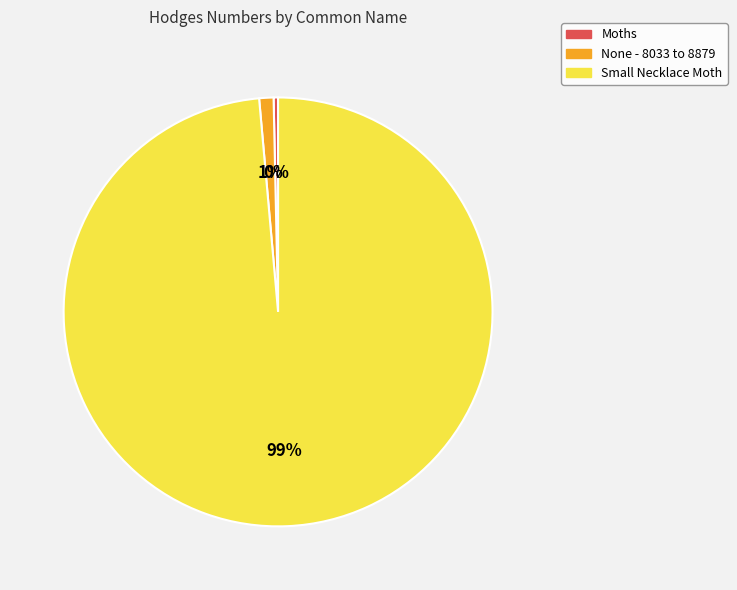

Does any single category account for the majority?

Yes